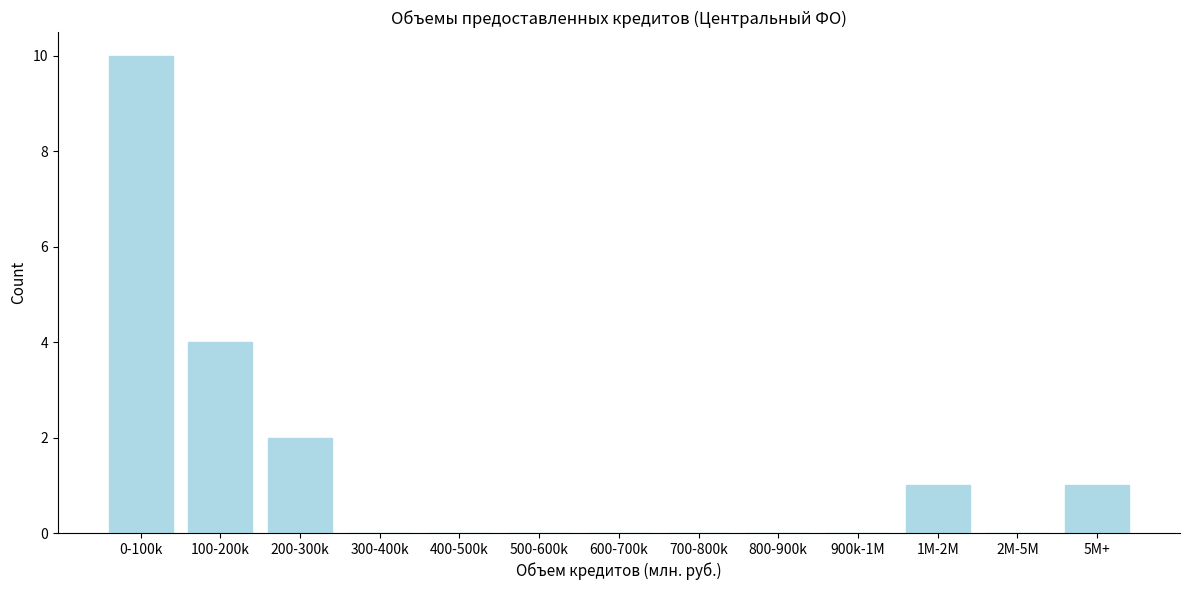

Reading left to right, transcribe all the data shown in this chart.

0-100k=10	100-200k=4	200-300k=2	300-400k=0	400-500k=0	500-600k=0	600-700k=0	700-800k=0	800-900k=0	900k-1M=0	1M-2M=1	2M-5M=0	5M+=1